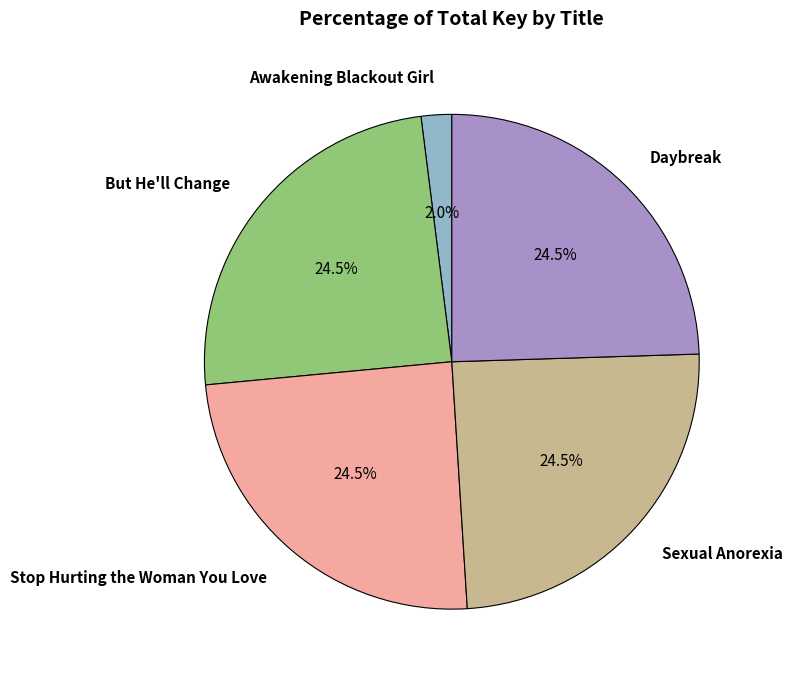

What is the ratio of the value at Sexual Anorexia to the value at But He'll Change?

1.0